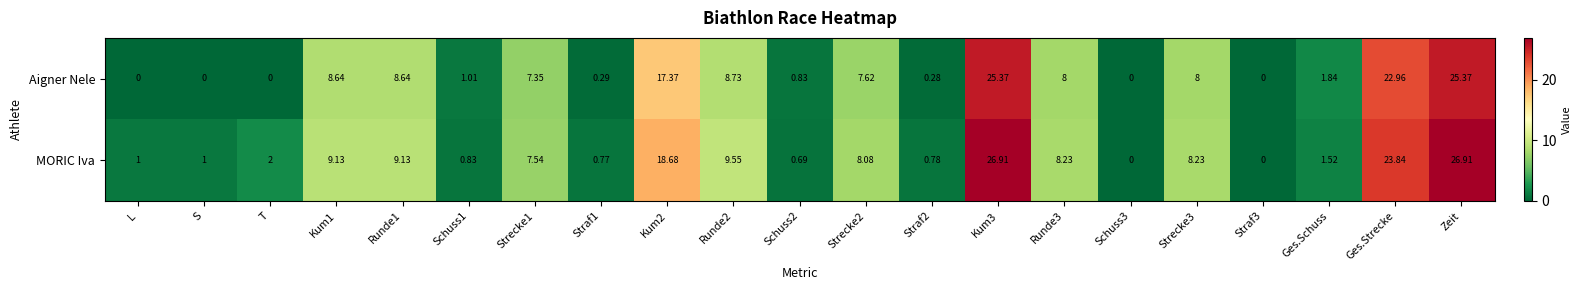

List the series in order of their overall mean, lowest first.

Aigner Nele, MORIC Iva